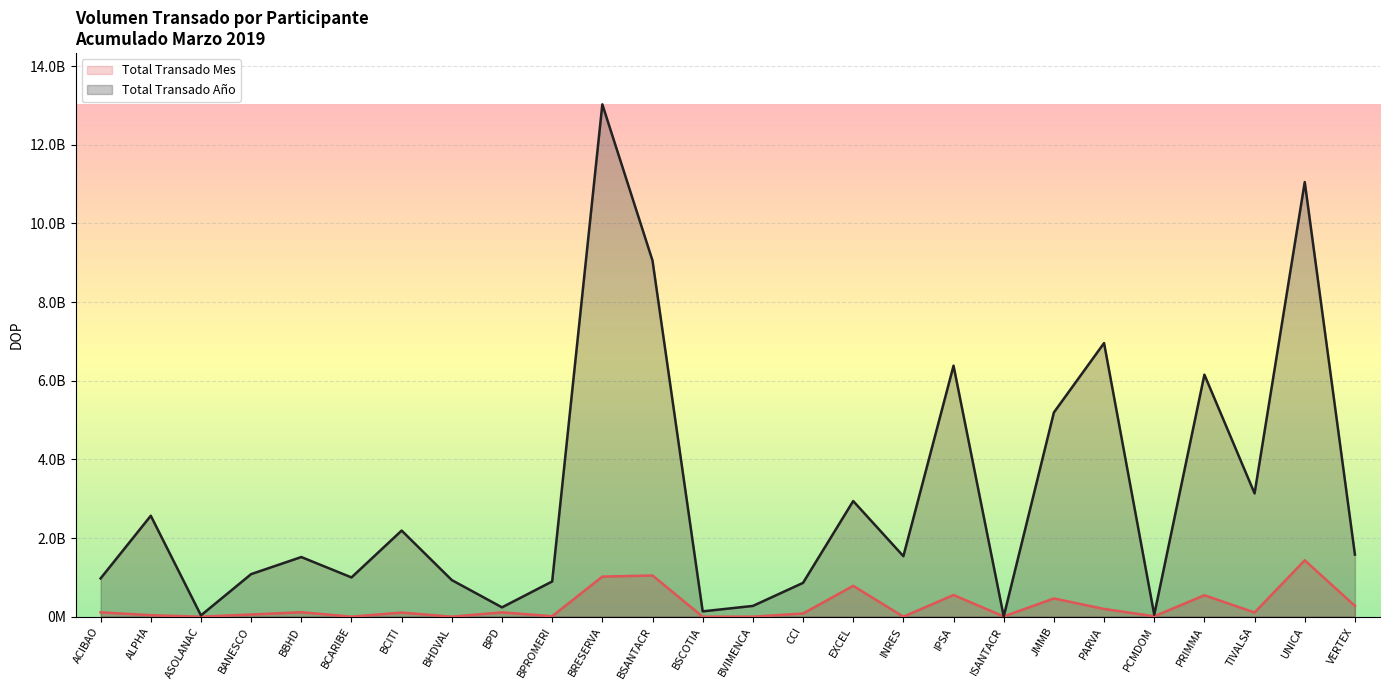

What are all the series names shown in the legend?

Total Transado Mes, Total Transado Año